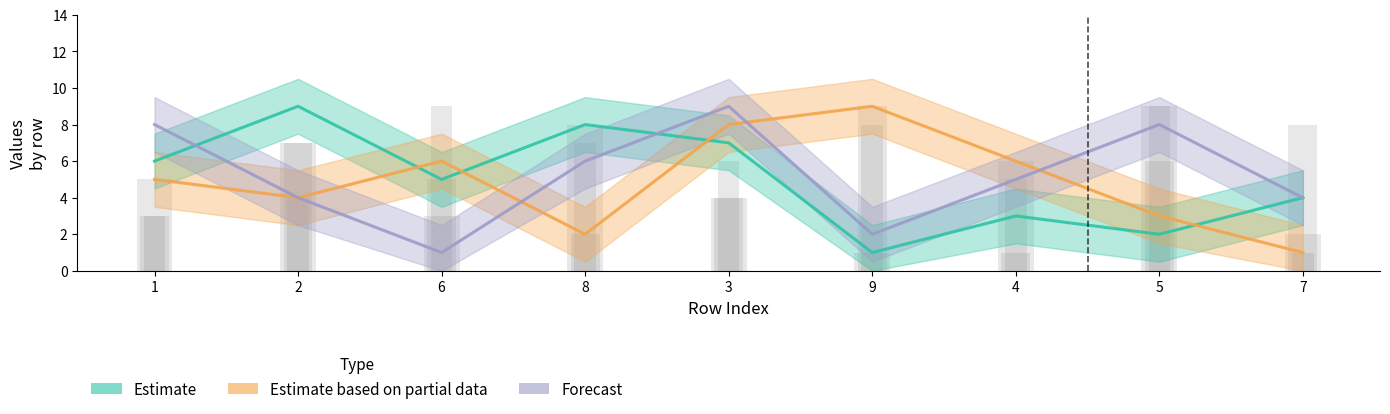

What is the greatest value displayed?

9